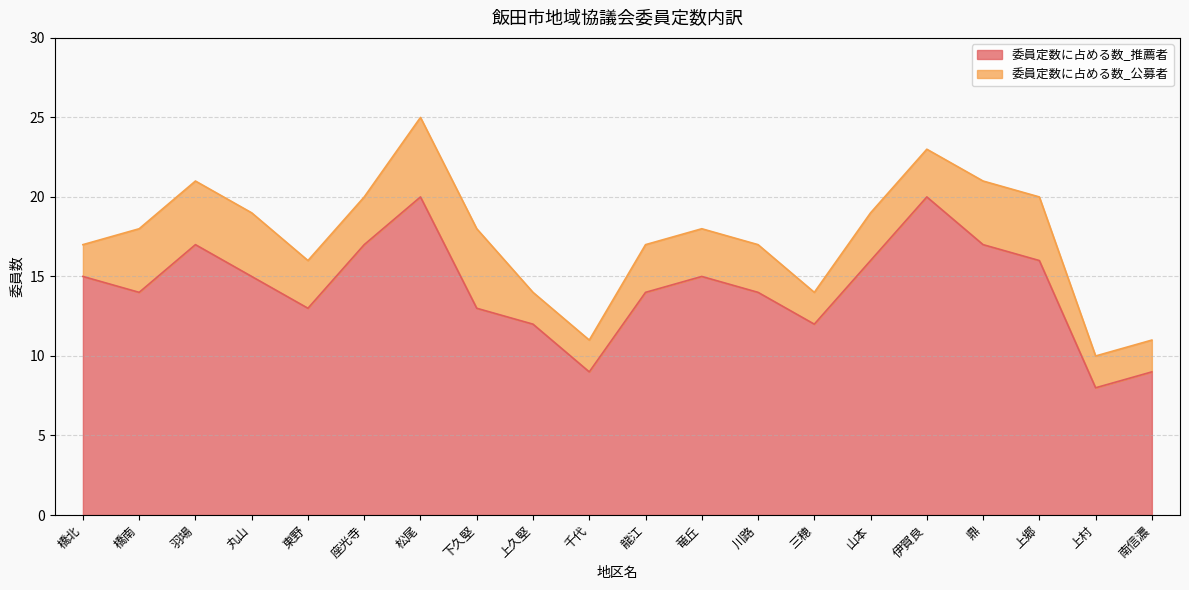

What is the difference between the 委員定数に占める数_推薦者 values at 松尾 and 座光寺?

3